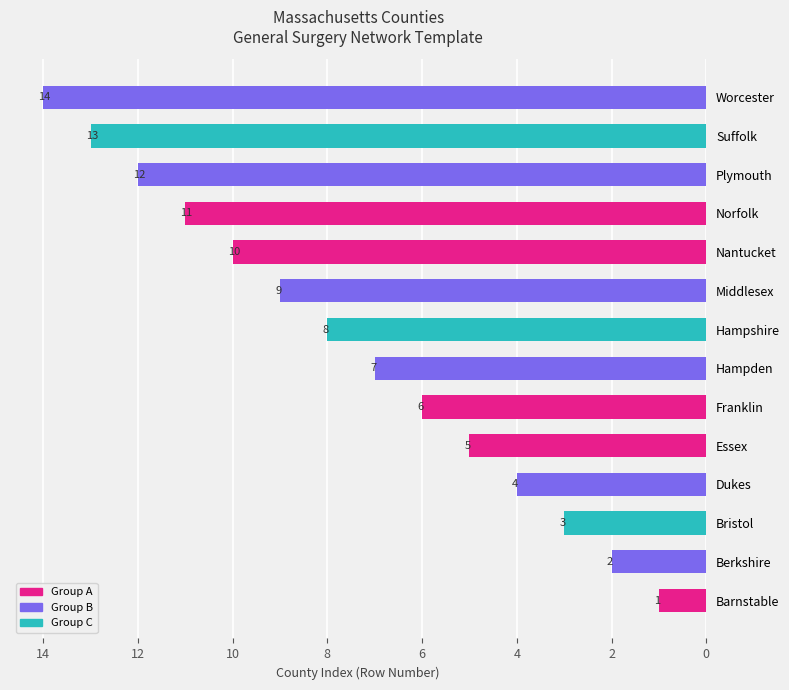

Rank the categories by value from lowest to highest.

Barnstable, Berkshire, Bristol, Dukes, Essex, Franklin, Hampden, Hampshire, Middlesex, Nantucket, Norfolk, Plymouth, Suffolk, Worcester